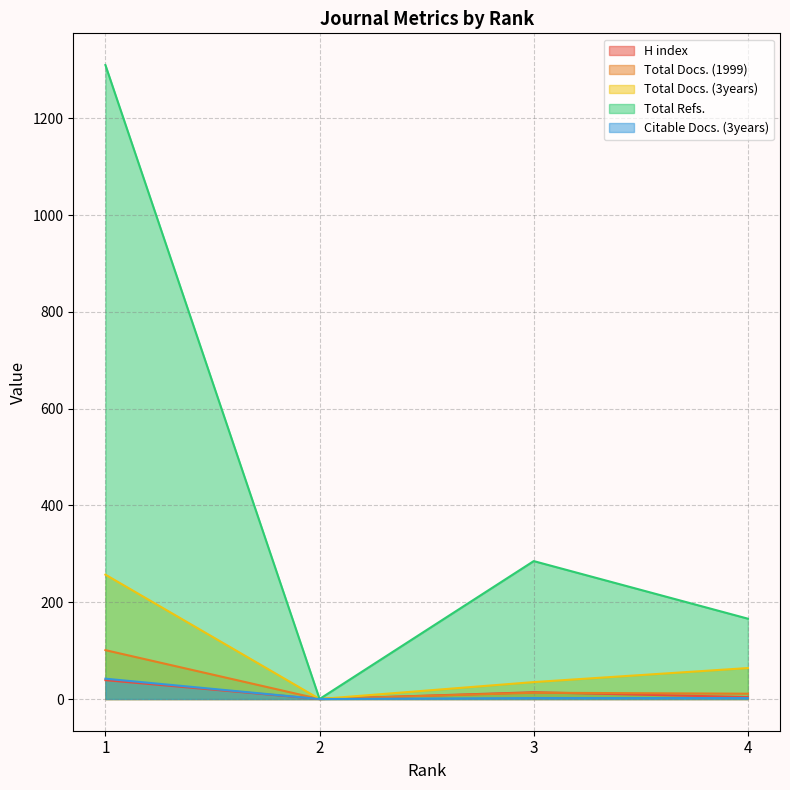

What is the sum of all Total Docs. (1999) values?

125